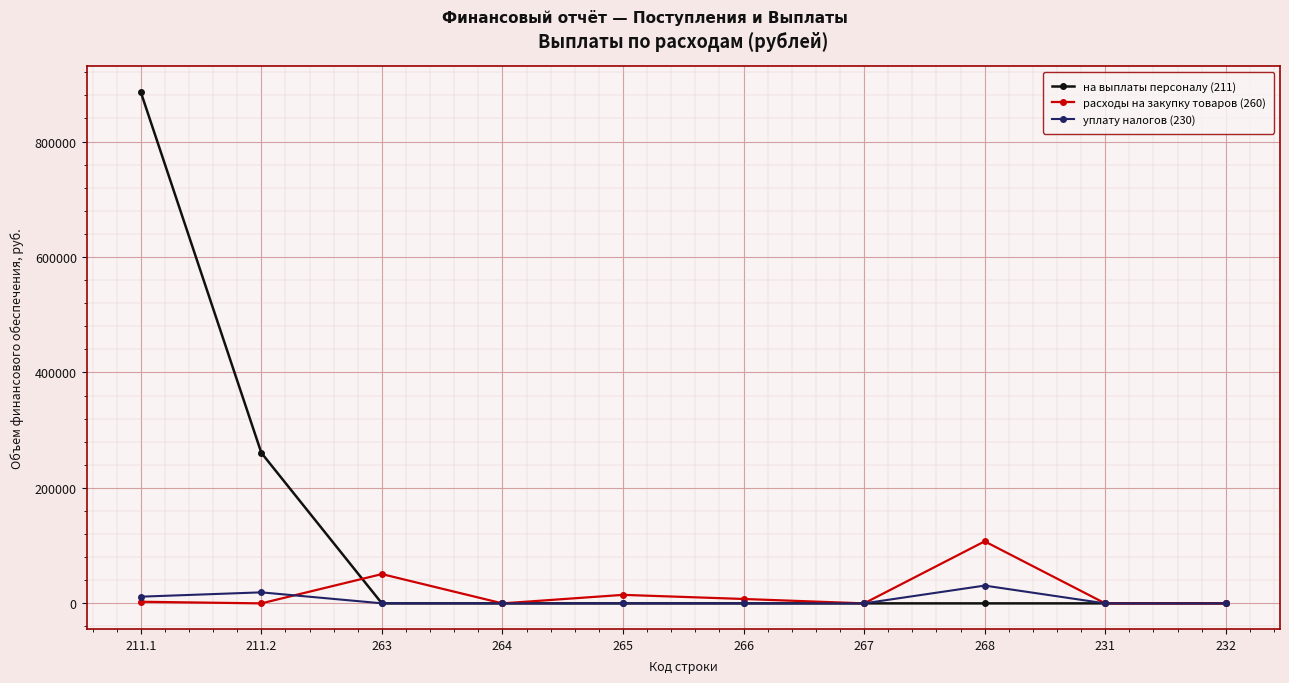

At which label does расходы на закупку товаров (260) reach its peak?

268